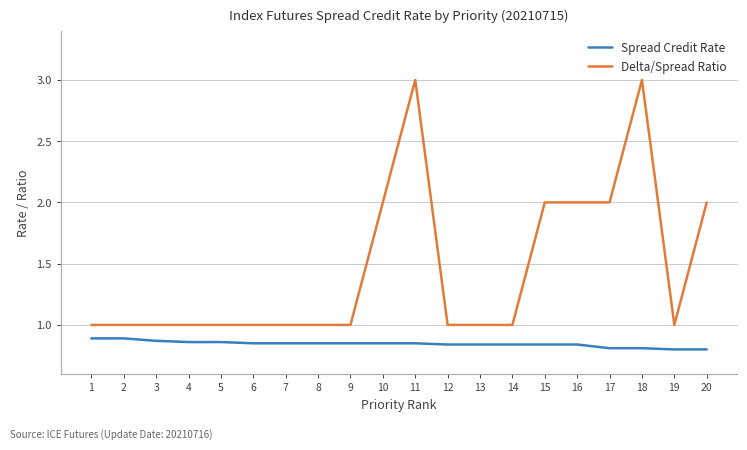

Which series has the largest total across all categories?

Delta/Spread Ratio